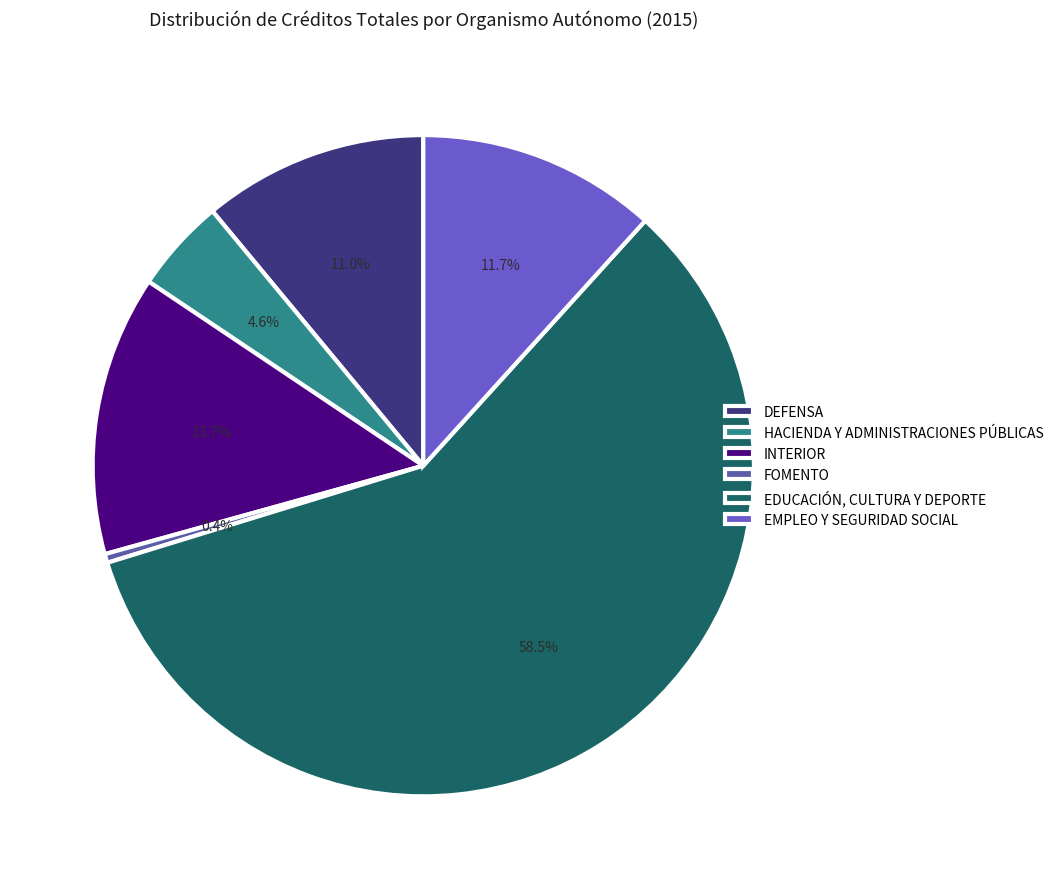

Is it true that INTERIOR is 24% of the pie?

False